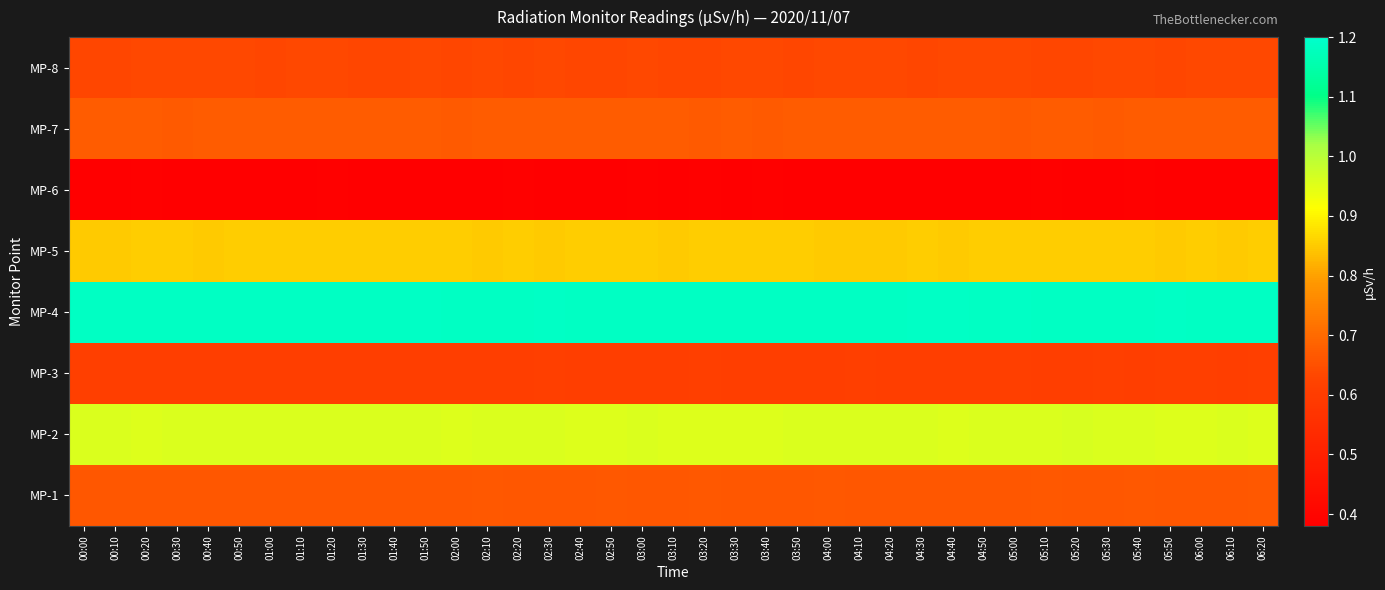

At which category is the sum across all series the highest?

05:40